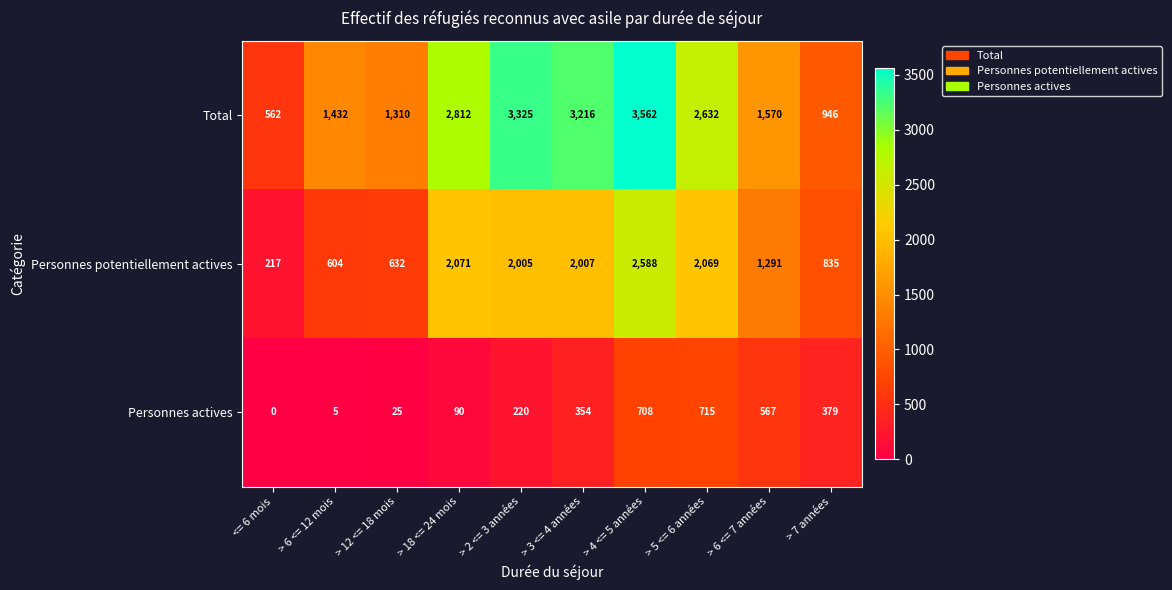

What is the sum of the Personnes potentiellement actives values at > 3 <= 4 années and <= 6 mois?

2224